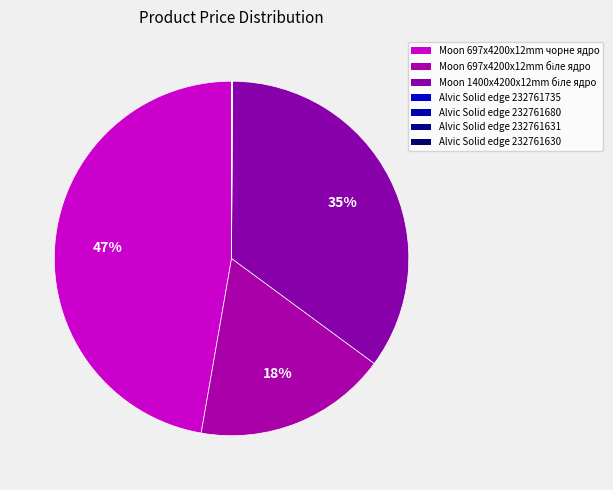

Is it true that Moon 697x4200x12mm чорне ядро is 47% of the pie?

True